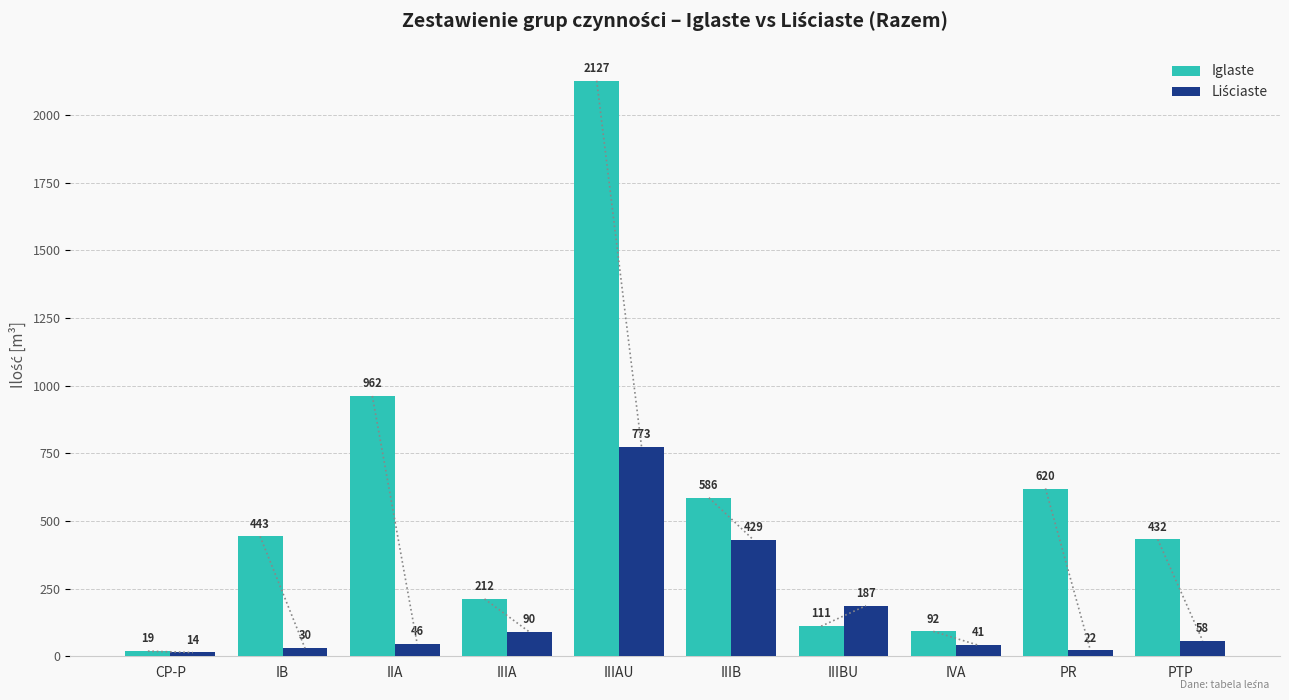

Which series has the largest total across all categories?

Iglaste